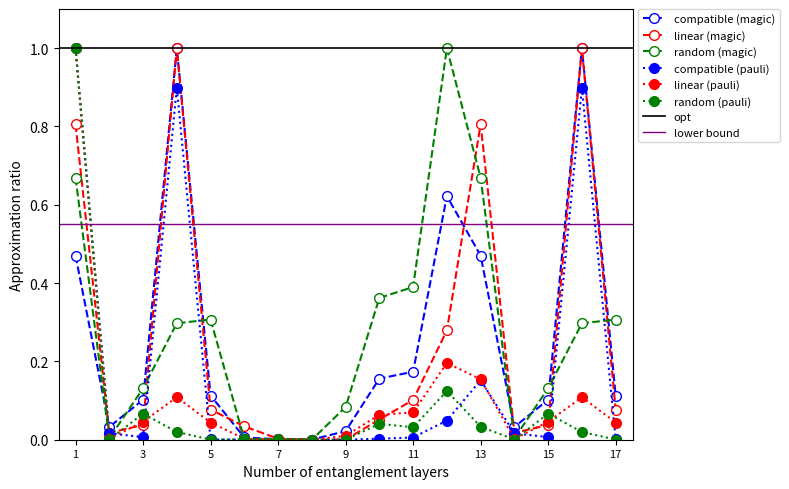

True or false: linear (magic) has more than 2 interior local peaks.

True